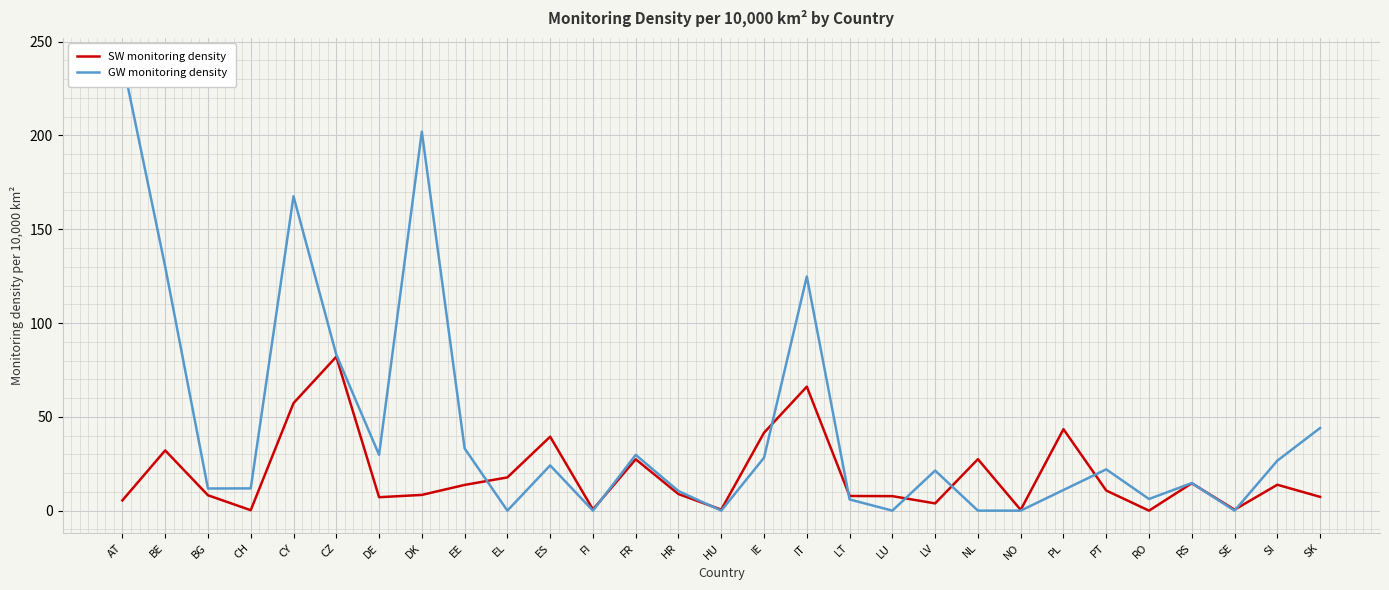

True or false: SW monitoring density has a value of 2.4 at DK.

False